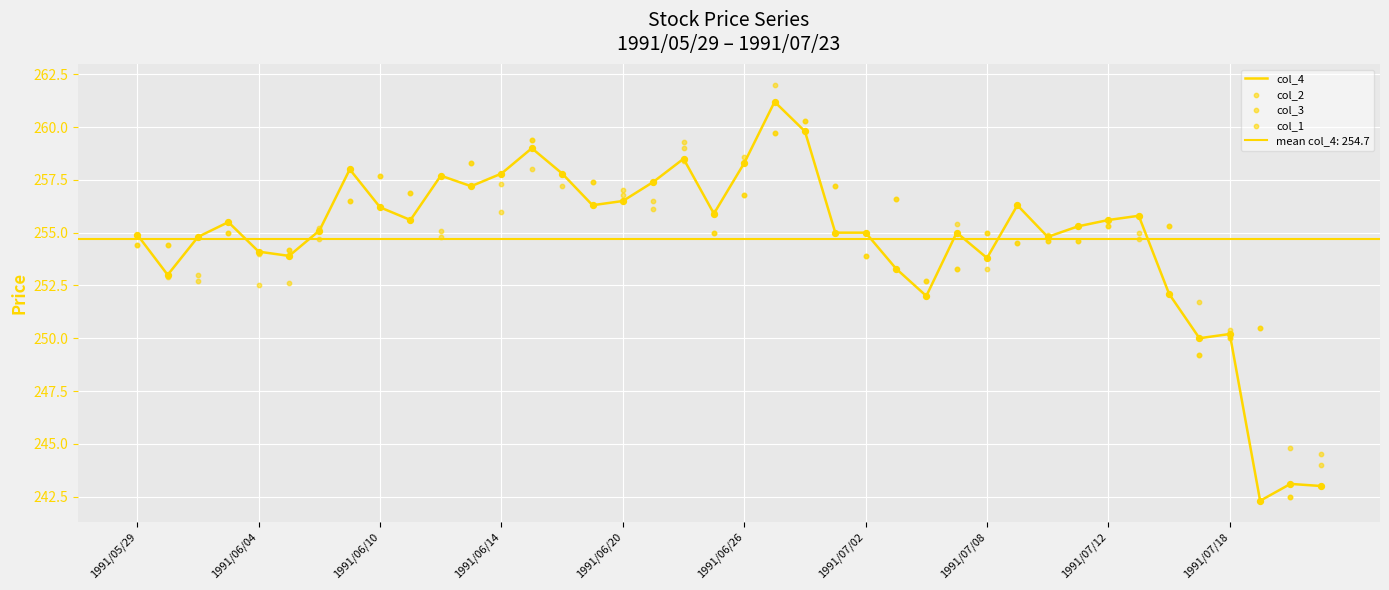

At how many categories does at least one series exceed 248?

38